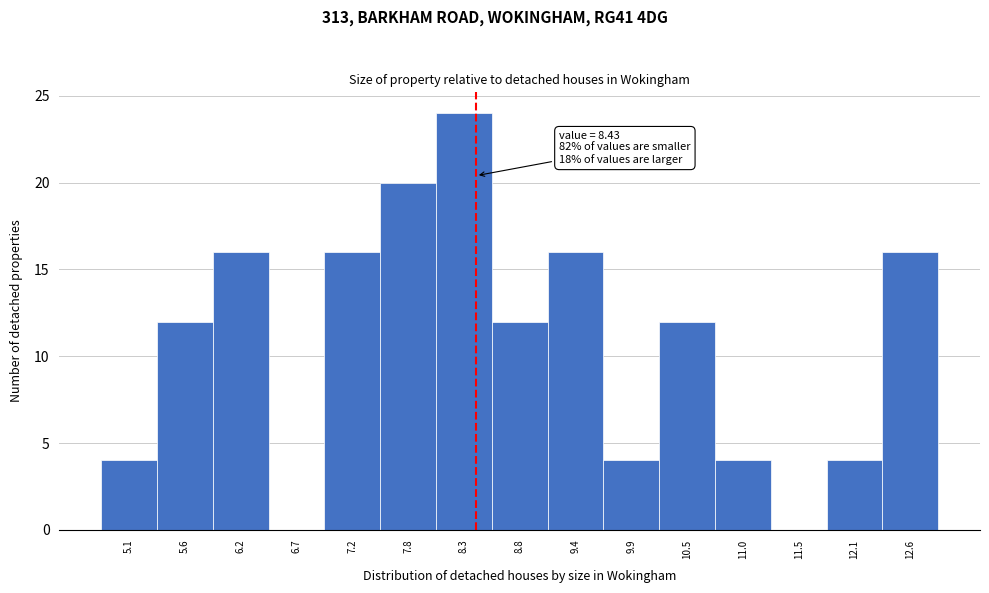

Which range on the x-axis has the tallest bar?

8.0 to 8.6